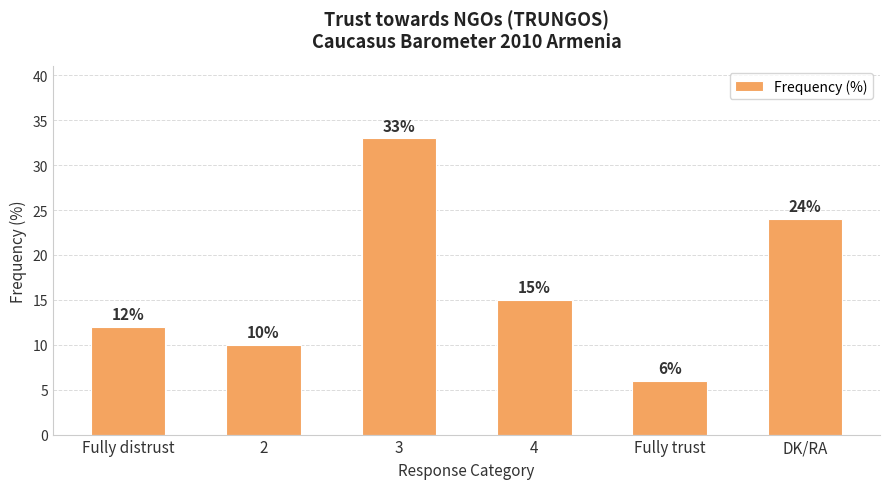

How many bars are there in total?

6